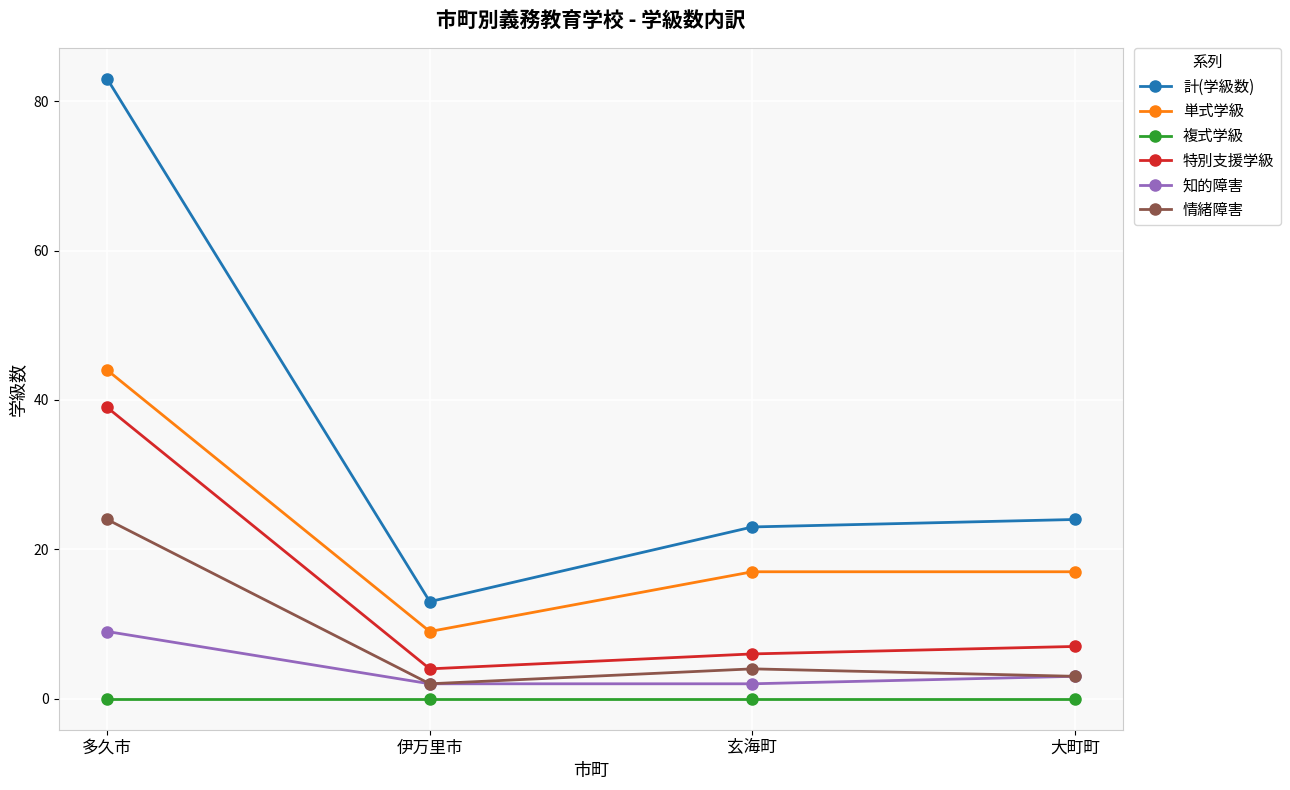

What is the difference between the 情緒障害 values at 伊万里市 and 玄海町?

2